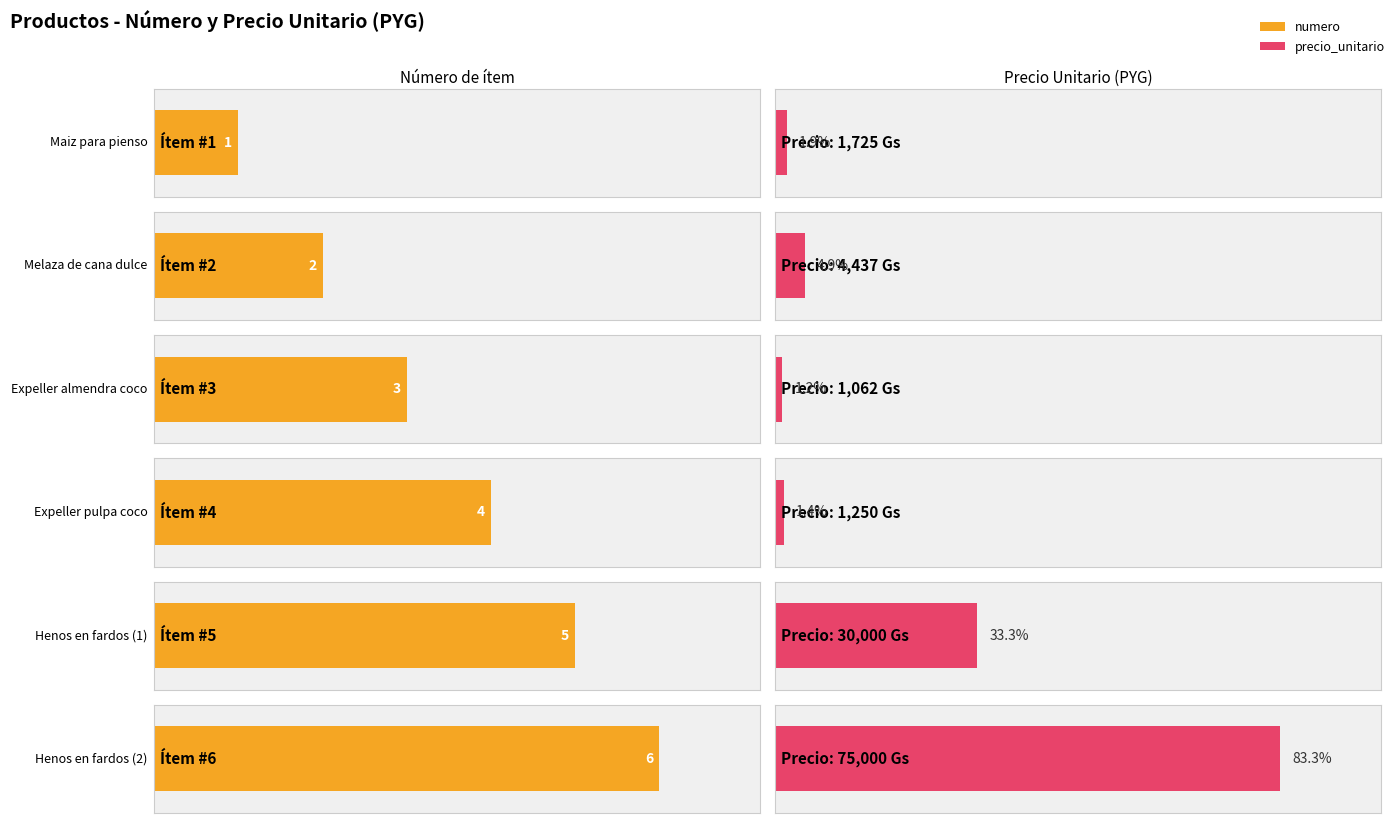

Reading right to left, transcribe all the data shown in this chart.

numero: 6	5	4	3	2	1
precio_unitario: 75000	30000	1250	1062	4437	1725